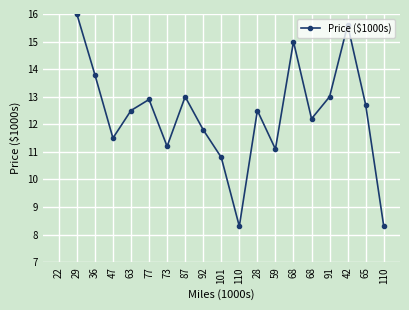

Reading right to left, transcribe all the data shown in this chart.

8.3	12.7	15.6	13.0	12.2	15.0	11.1	12.5	8.3	10.8	11.8	13.0	11.2	12.9	12.5	11.5	13.8	16.0	16.2